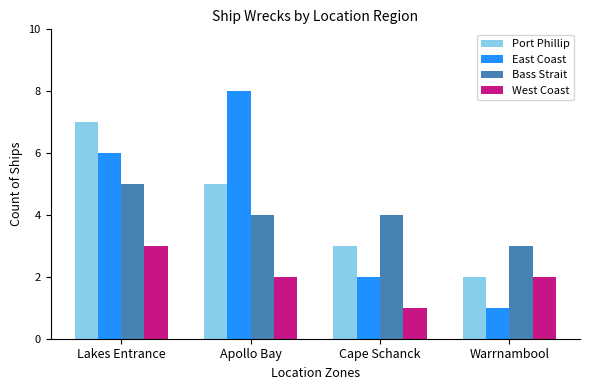

What position from the right is Apollo Bay?

3